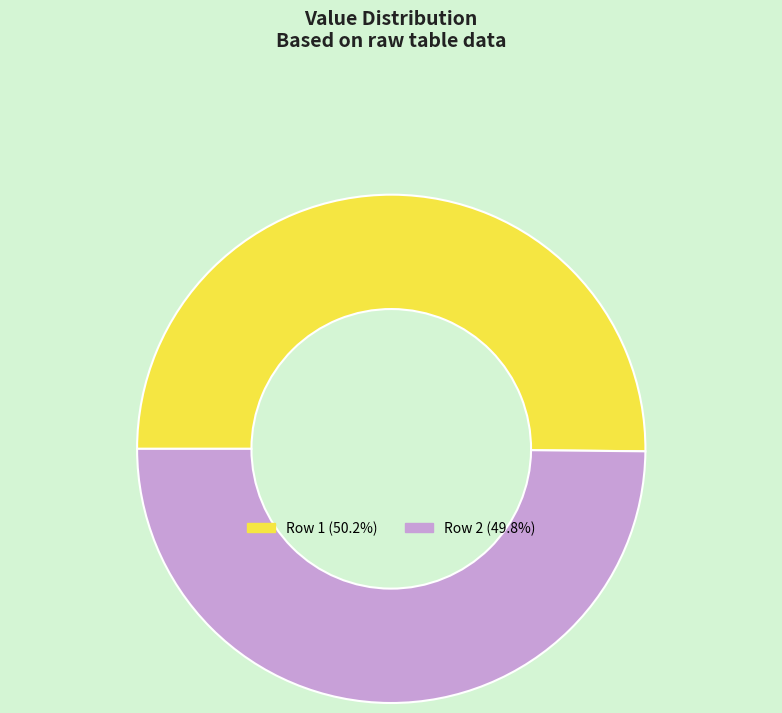

What is the ratio of the value at Row 2 (49.8%) to the value at Row 1 (50.2%)?

1.0